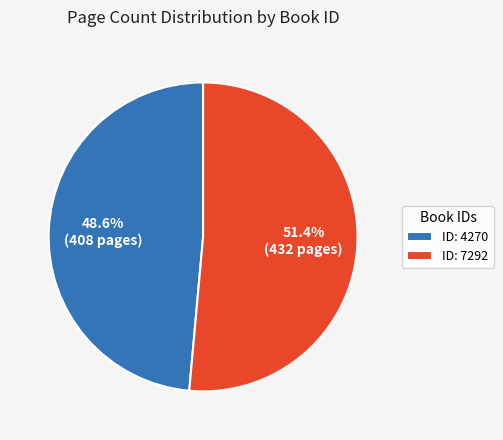

Approximately how many times larger is the value at ID: 7292 compared to ID: 4270?

1.1